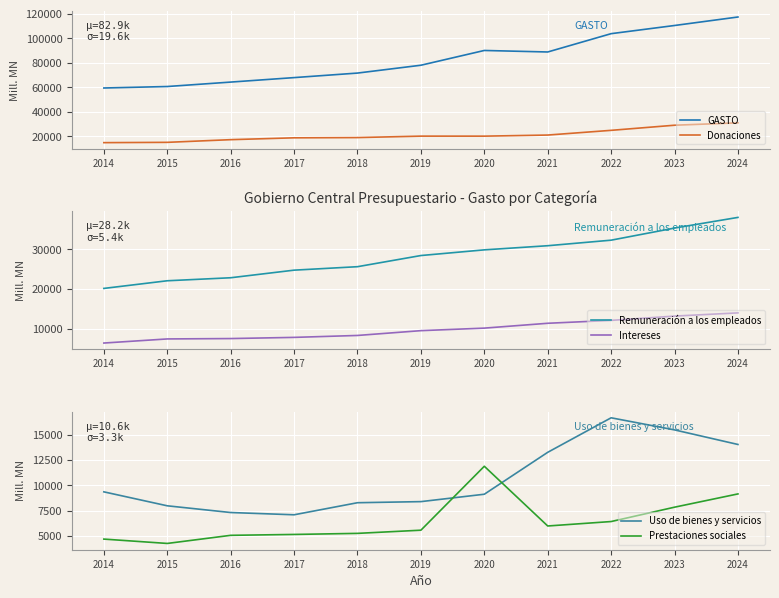

What are all the series names shown in the legend?

GASTO, Donaciones, Remuneración a los empleados, Intereses, Uso de bienes y servicios, Prestaciones sociales